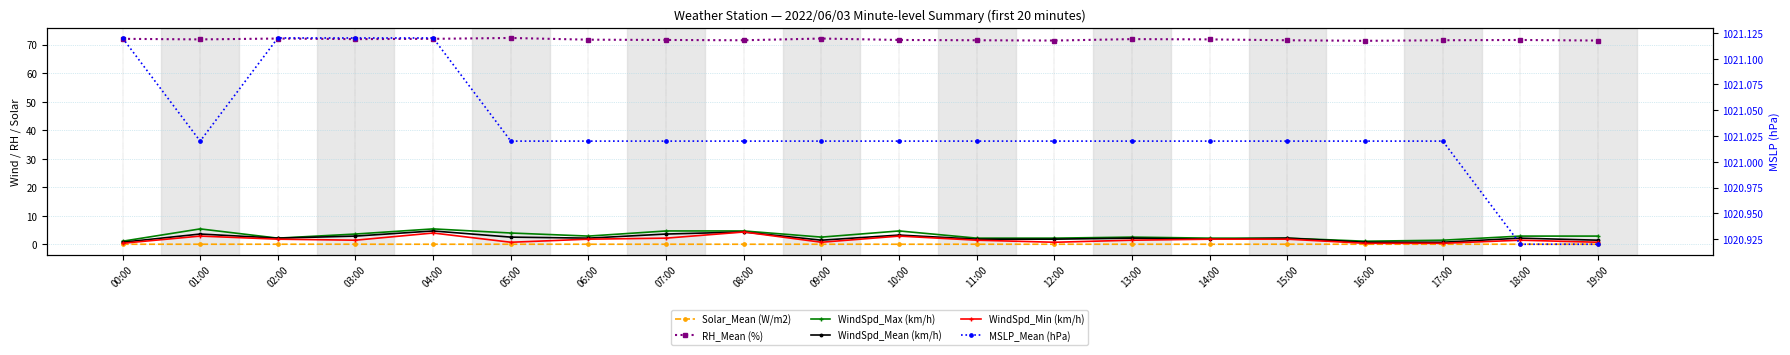

At which label does WindSpd_Min (km/h) reach its minimum?

00:00